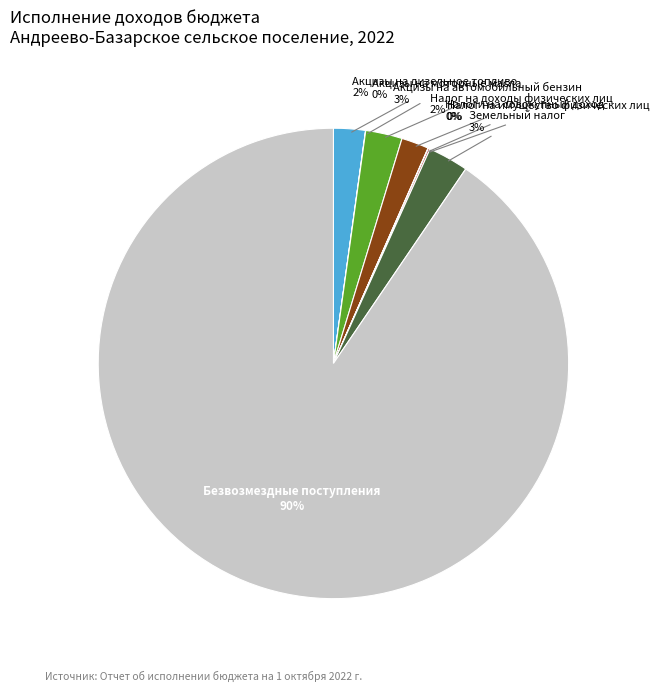

Is there any slice that represents more than half of the pie?

Yes